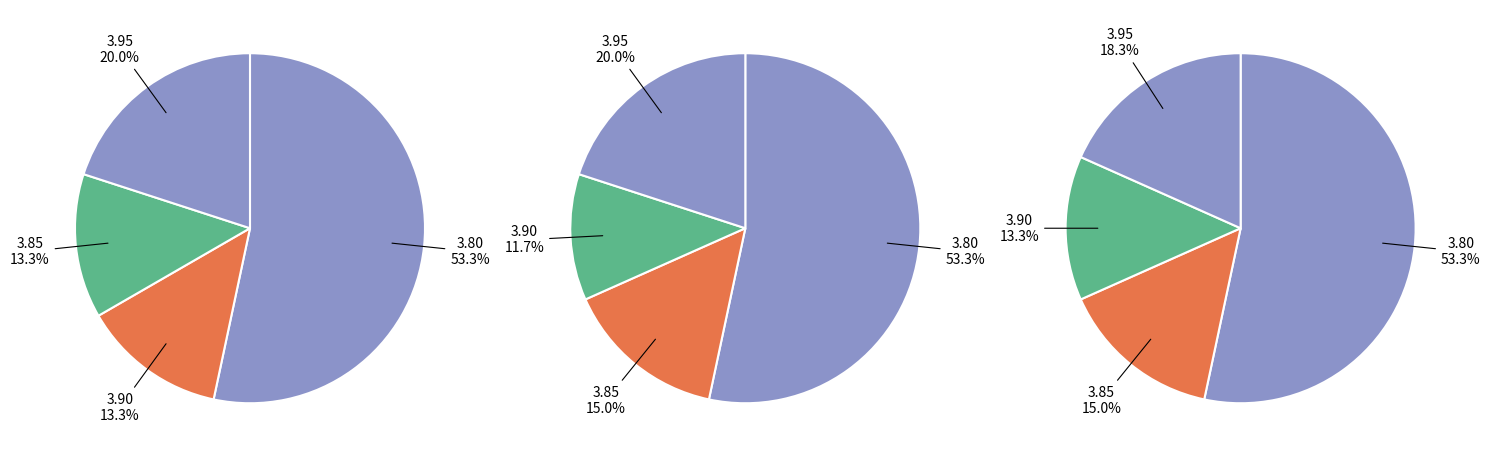

Is it true that Hour 1 is 13% of the pie?

True